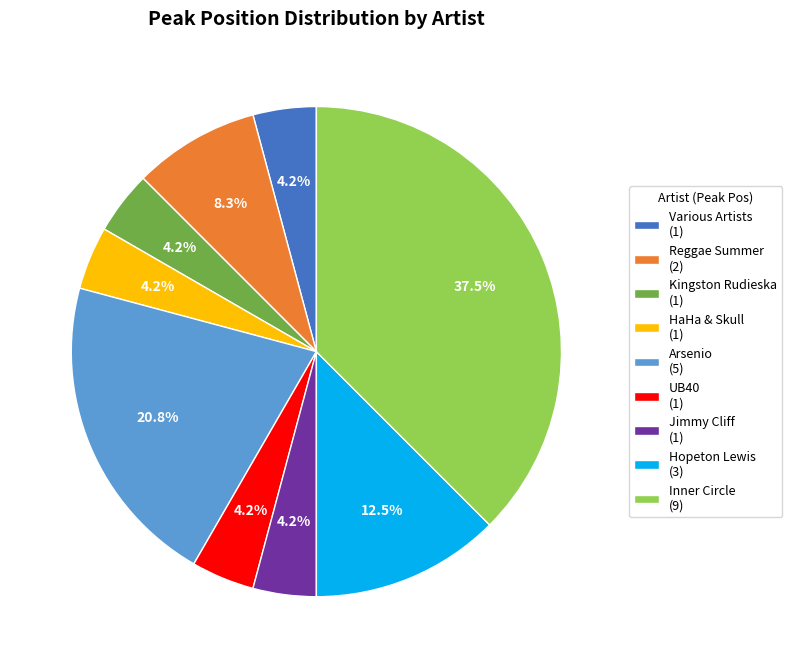

To the nearest percent, what is the difference between the largest and smallest slice percentages?

33%